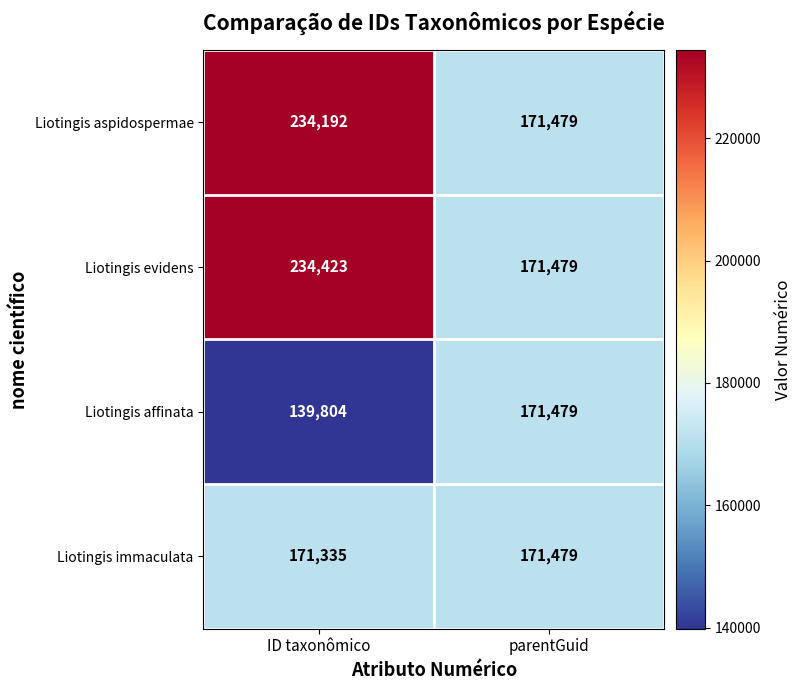

Between ID taxonômico and parentGuid, which series saw the biggest shift?

Liotingis evidens